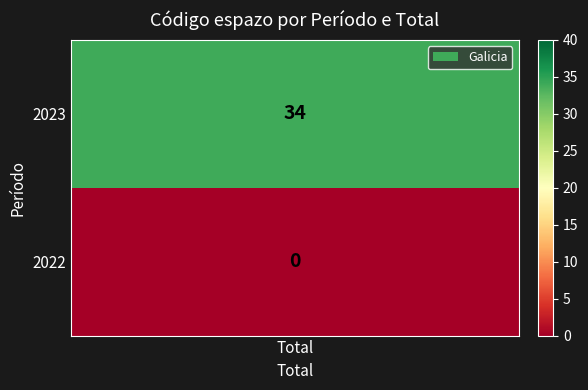

What is the change in value from 0 to 1?

-34